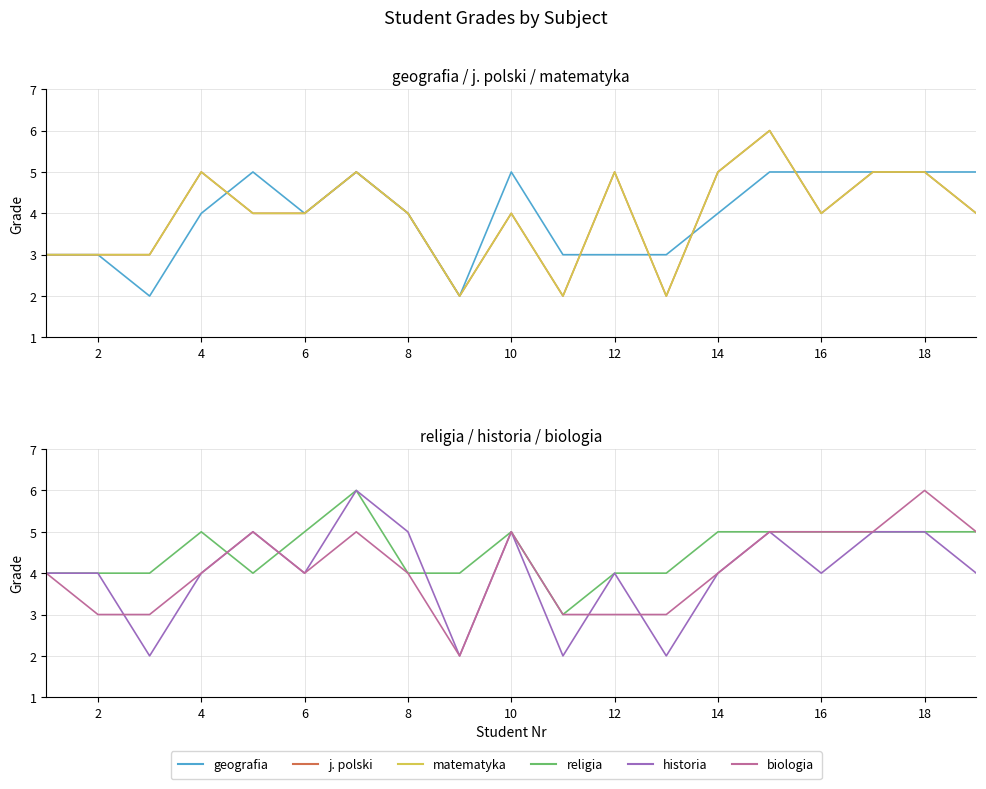

Rank the series by their maximum value, from lowest to highest.

geografia, j. polski, matematyka, religia, historia, biologia